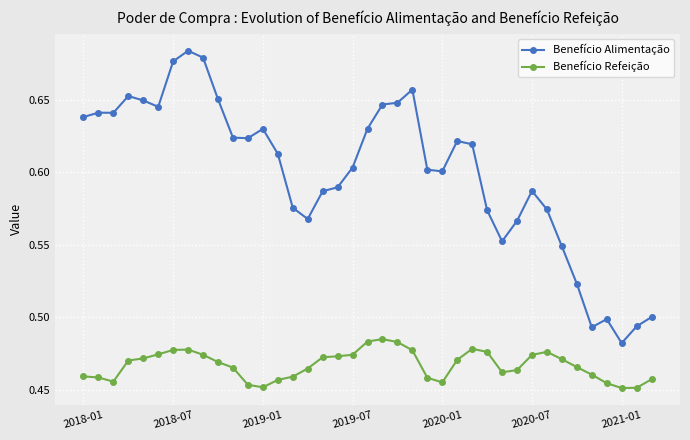

In Benefício Alimentação, how many points are higher than both neighbors (excluding endpoints)?

8